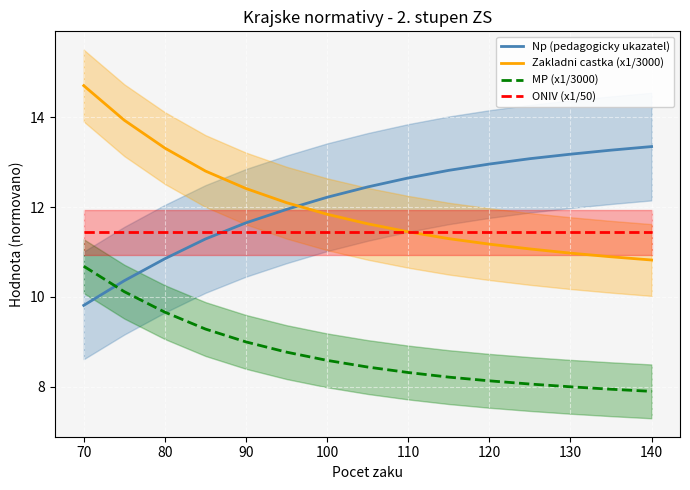

Is it true that ONIV (x1/50) equals 7.8 at 140?

False